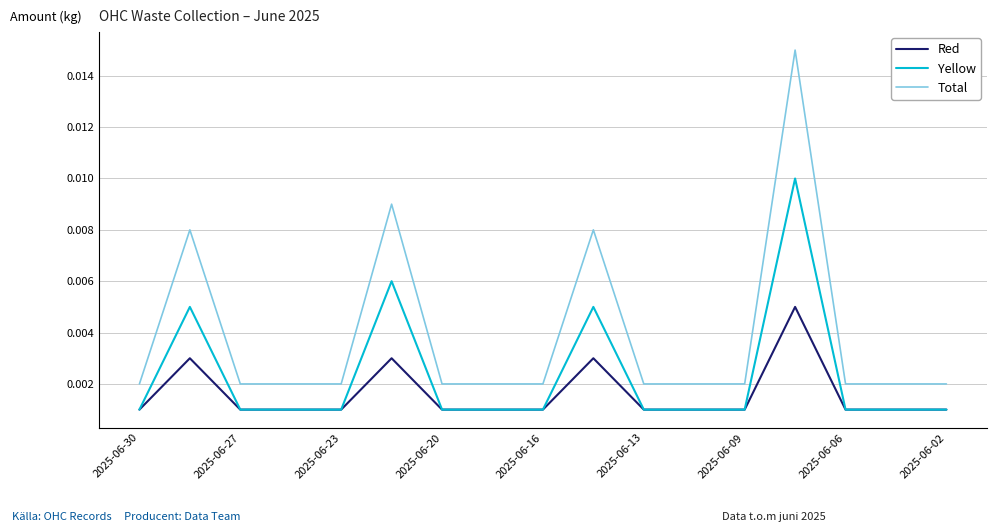

Which series has the largest range (max minus min)?

Total